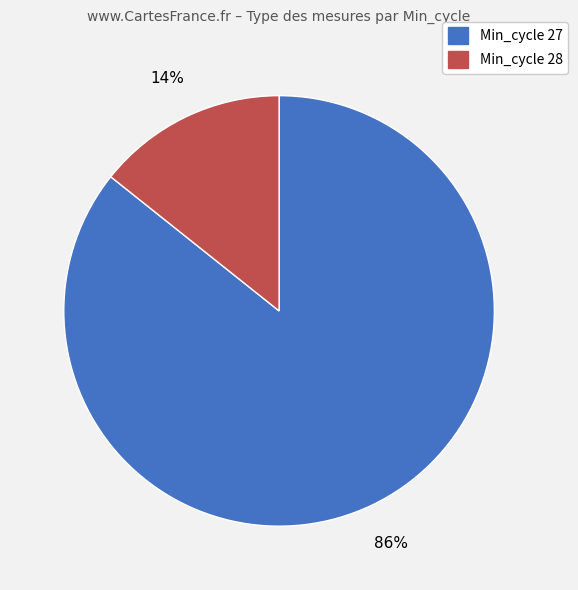

Count the number of slices in the pie.

2